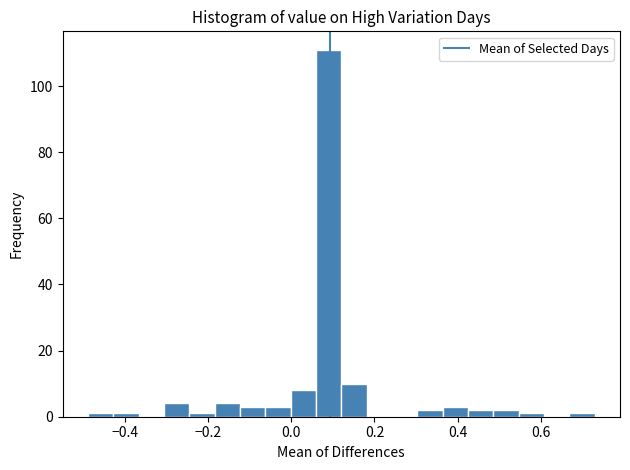

Around what value on the x-axis is the tallest bar? Give the approximate position of its centre, as read against the axis.

0.08